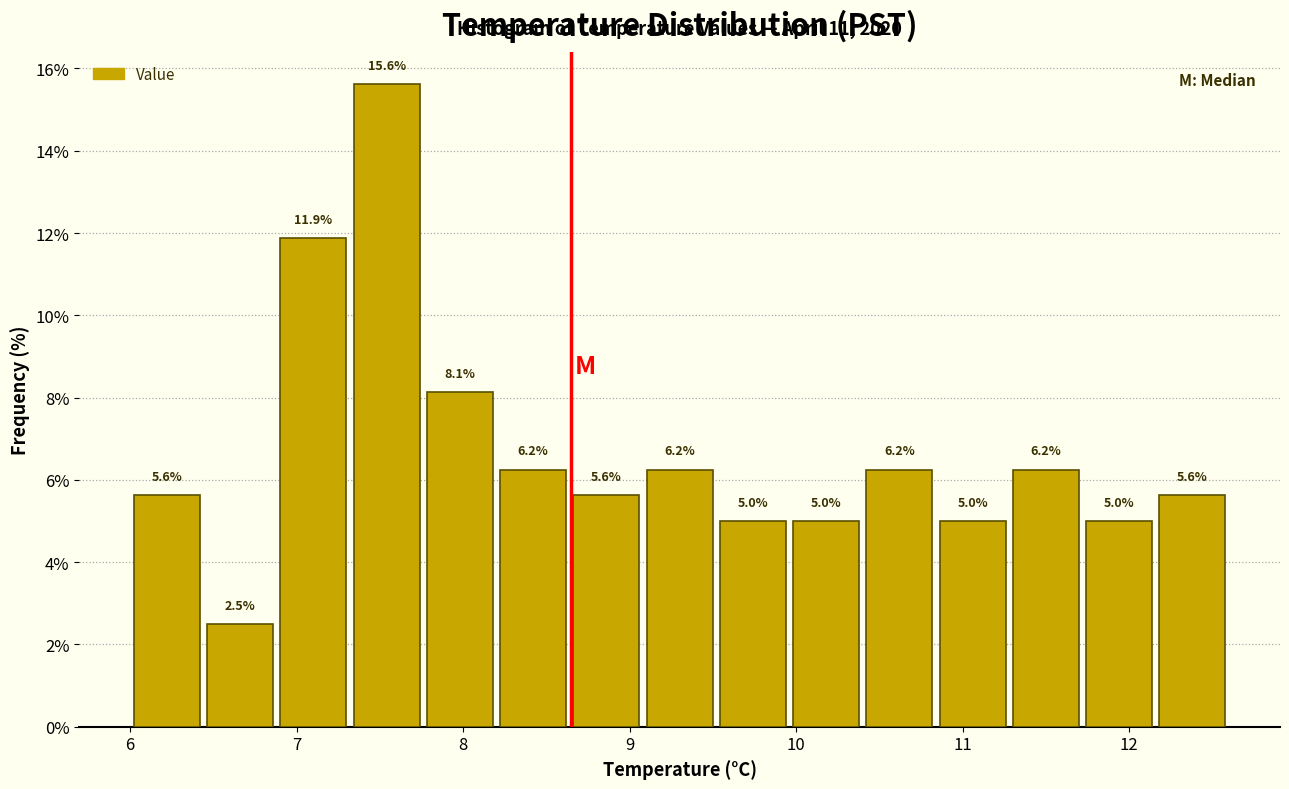

Reading left to right, list every bar in this chart as the range it spans on the x-axis followed by its height. The bar edges are not printed on the chart, so give them approximately, as read against the axis.

6.00 to 6.44: 5.6
6.44 to 6.88: 2.5
6.88 to 7.32: 11.9
7.32 to 7.76: 15.6
7.76 to 8.20: 8.1
8.20 to 8.64: 6.2
8.64 to 9.08: 5.6
9.08 to 9.52: 6.2
9.52 to 9.96: 5.0
9.96 to 10.40: 5.0
10.40 to 10.84: 6.2
10.84 to 11.28: 5.0
11.28 to 11.72: 6.2
11.72 to 12.16: 5.0
12.16 to 12.60: 5.6